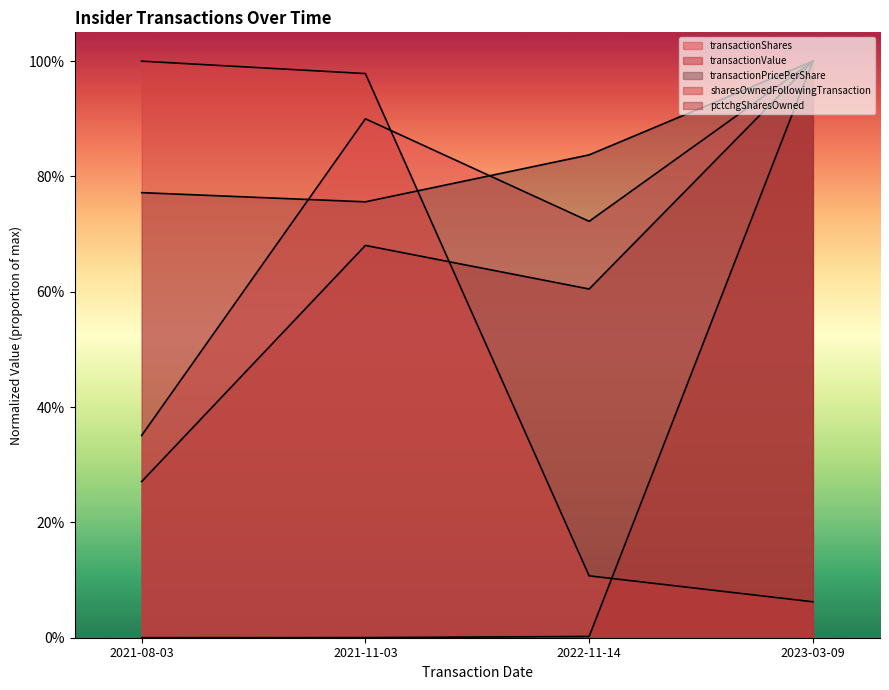

Where do sharesOwnedFollowingTransaction and pctchgSharesOwned first cross each other?

2022-11-14 and 2023-03-09